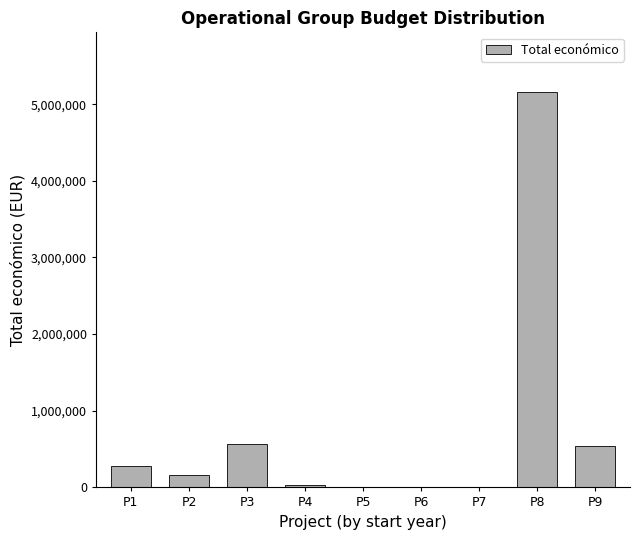

Read the value at P3.

566298